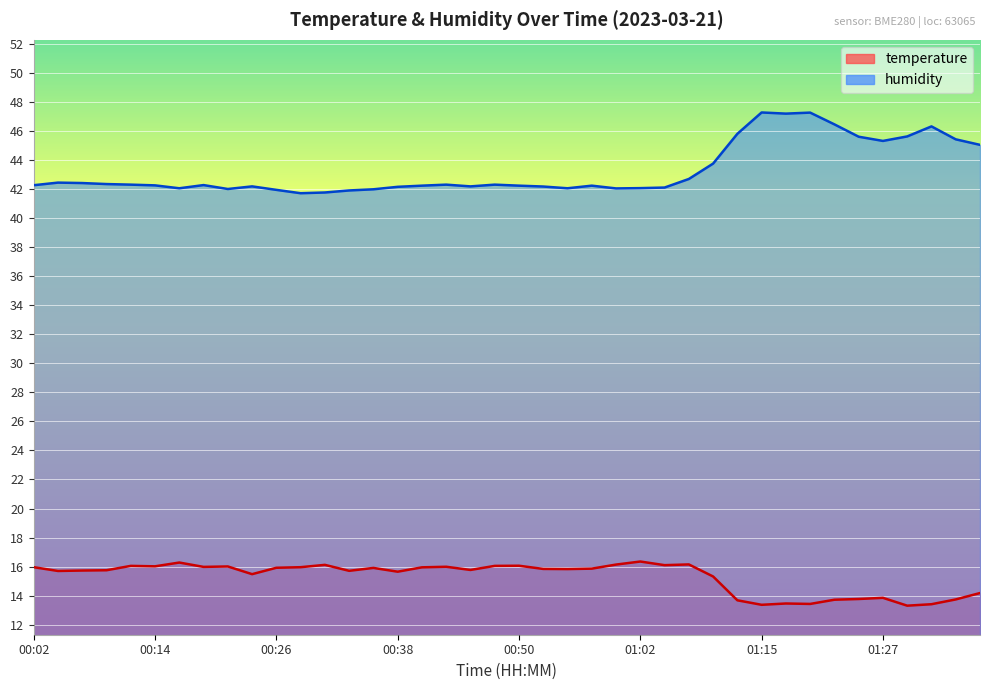

List the series in order of their peak value, highest first.

humidity, temperature